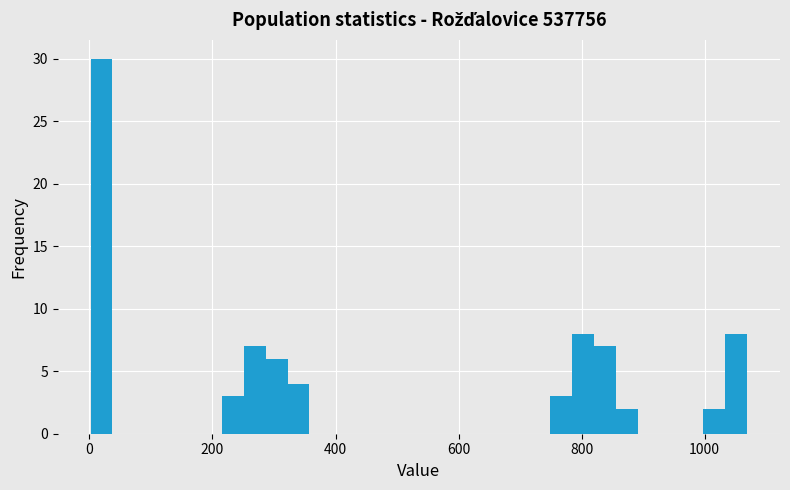

Around what value on the x-axis is the tallest bar? Give the approximate position of its centre, as read against the axis.

20